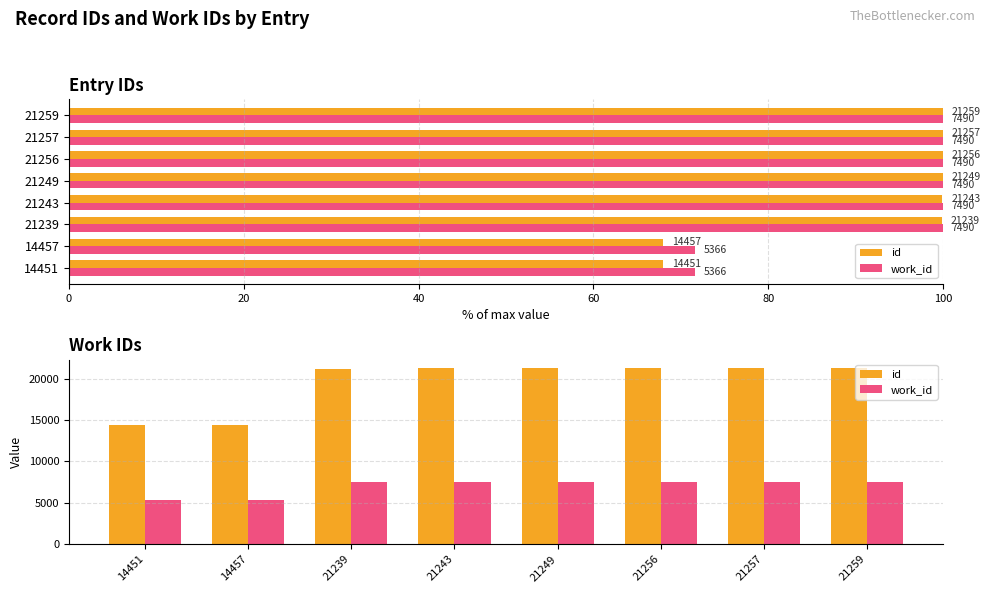

What are all the series names shown in the legend?

id, work_id